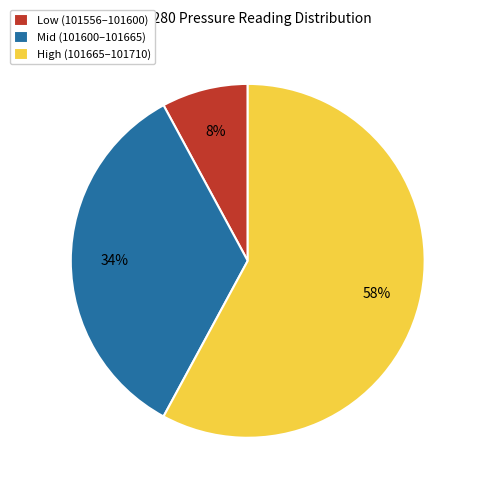

Does any single category account for the majority?

Yes